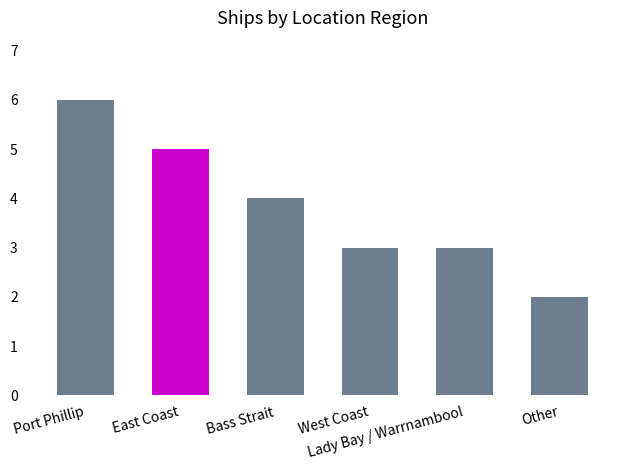

What is the sum of the values at Lady Bay / Warrnambool and Bass Strait?

7